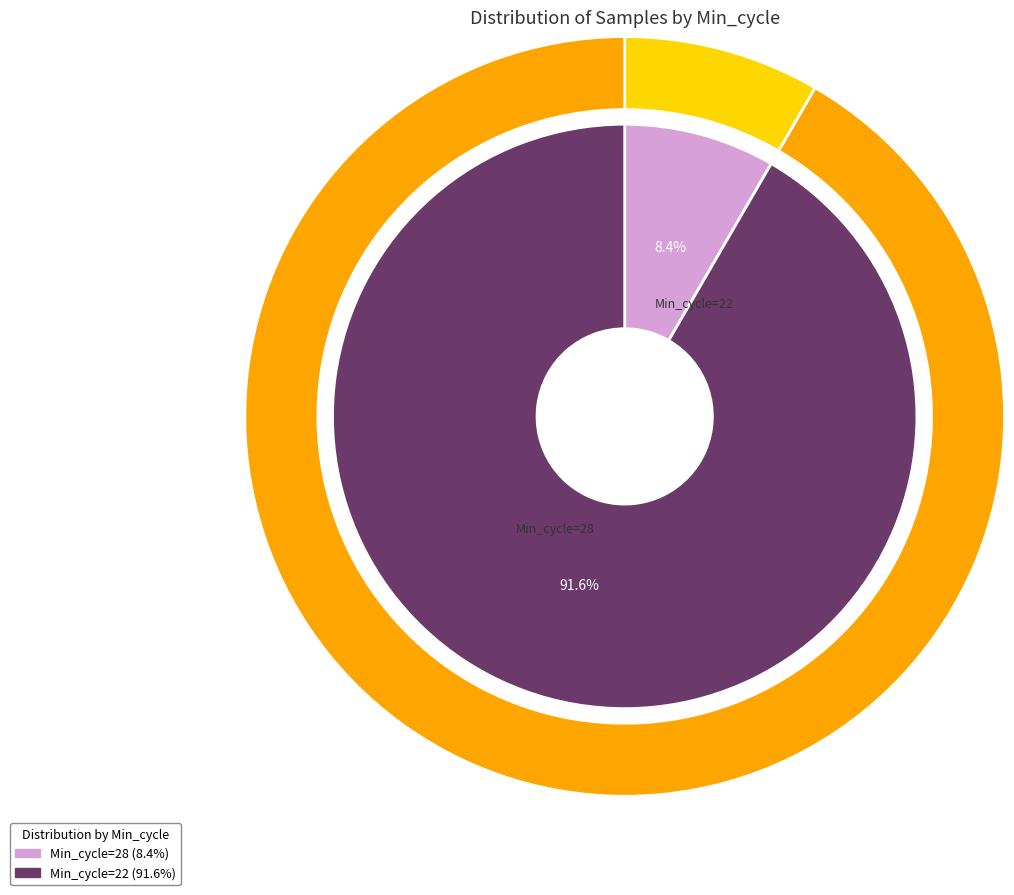

Which slice is the smallest?

28